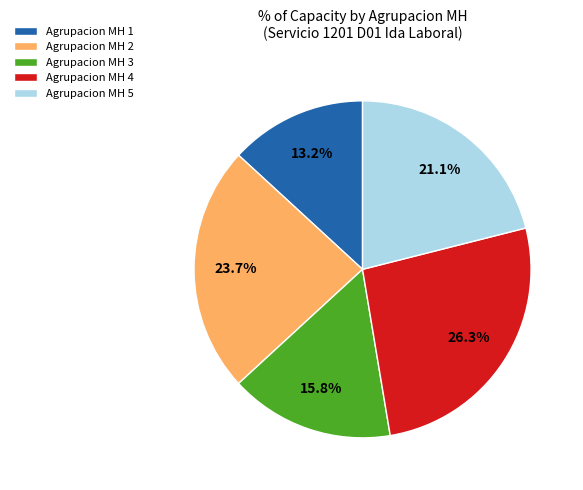

Rank the categories by value from highest to lowest.

Agrupacion MH 4, Agrupacion MH 2, Agrupacion MH 5, Agrupacion MH 3, Agrupacion MH 1